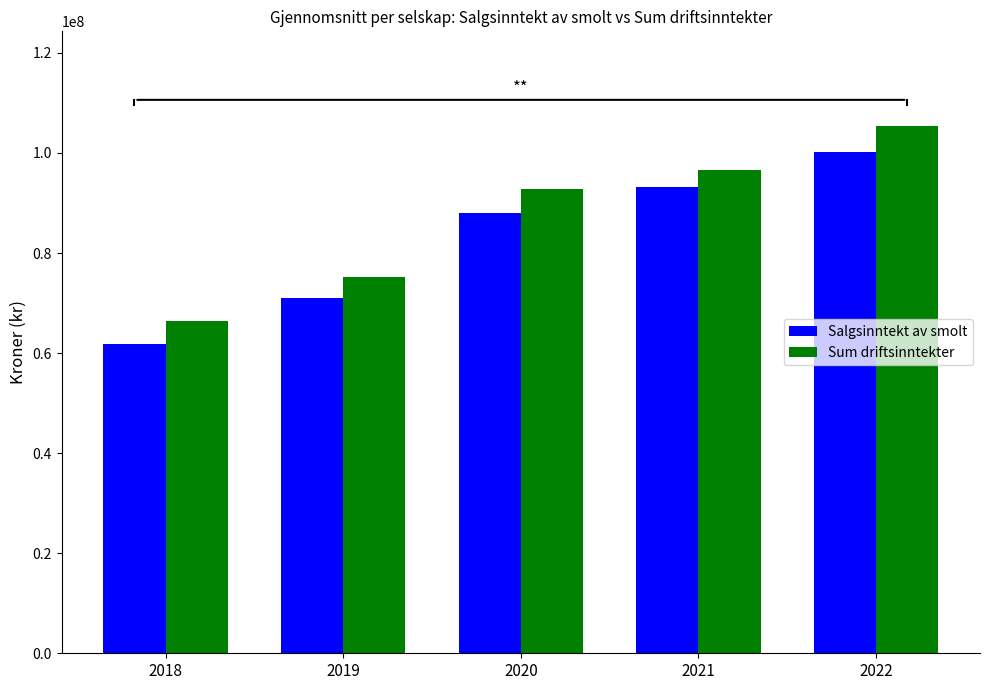

What is the smallest value displayed?

61896156.2